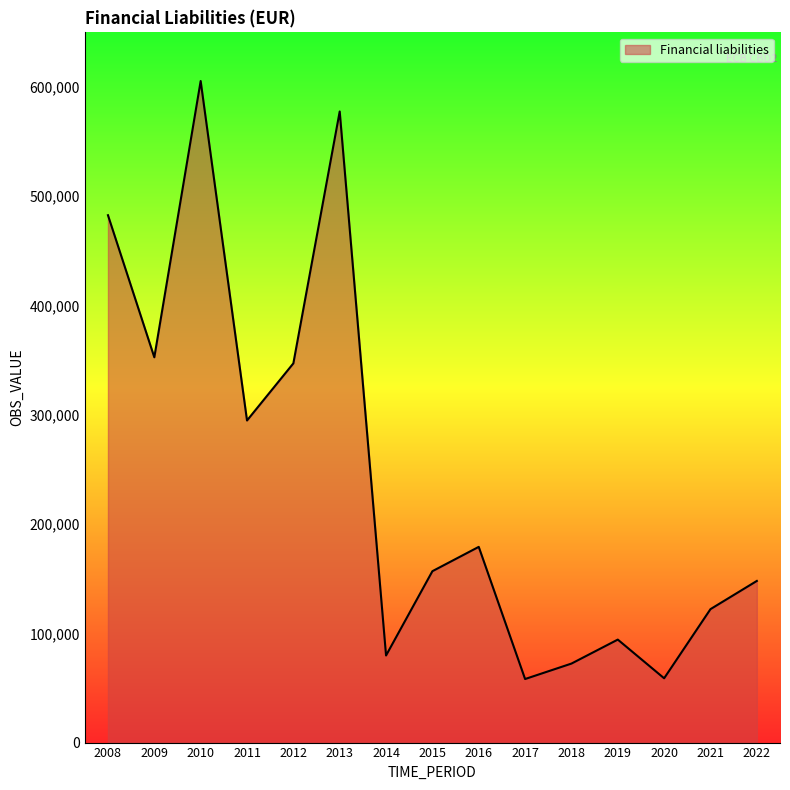

The value at 2021 is 122128. True or false?

True